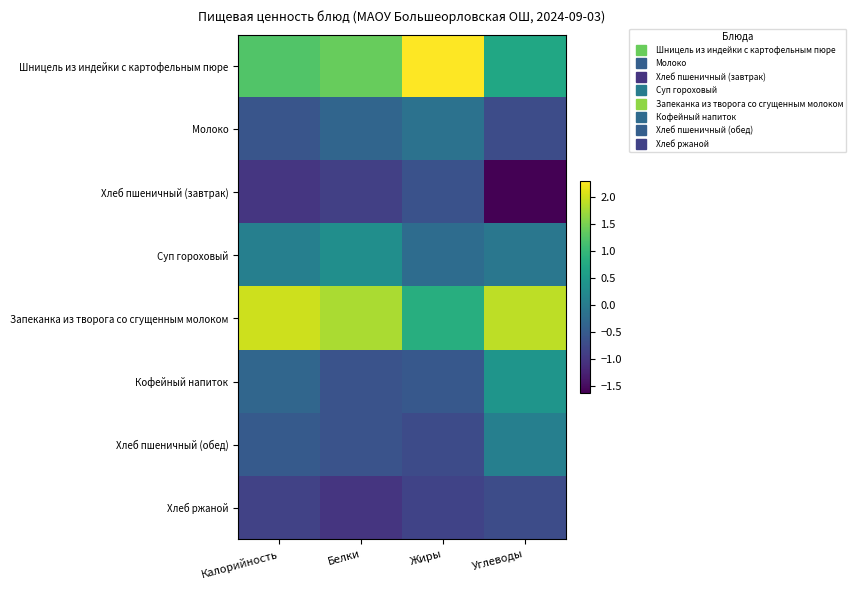

At how many categories does at least one series exceed 0?

4